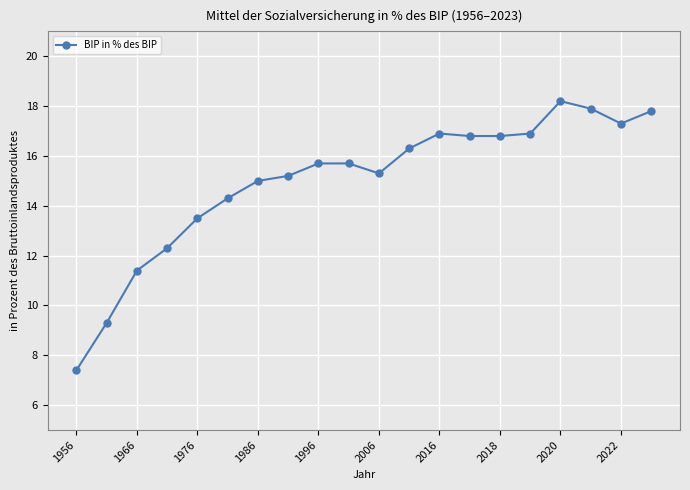

What is the difference between the maximum and minimum values?

10.8